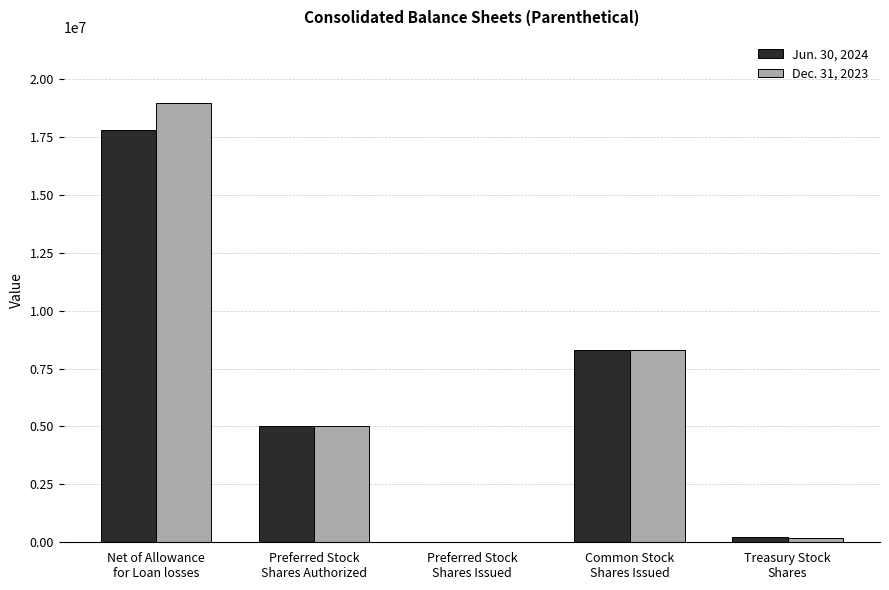

What is the maximum value shown in the chart?

18968000